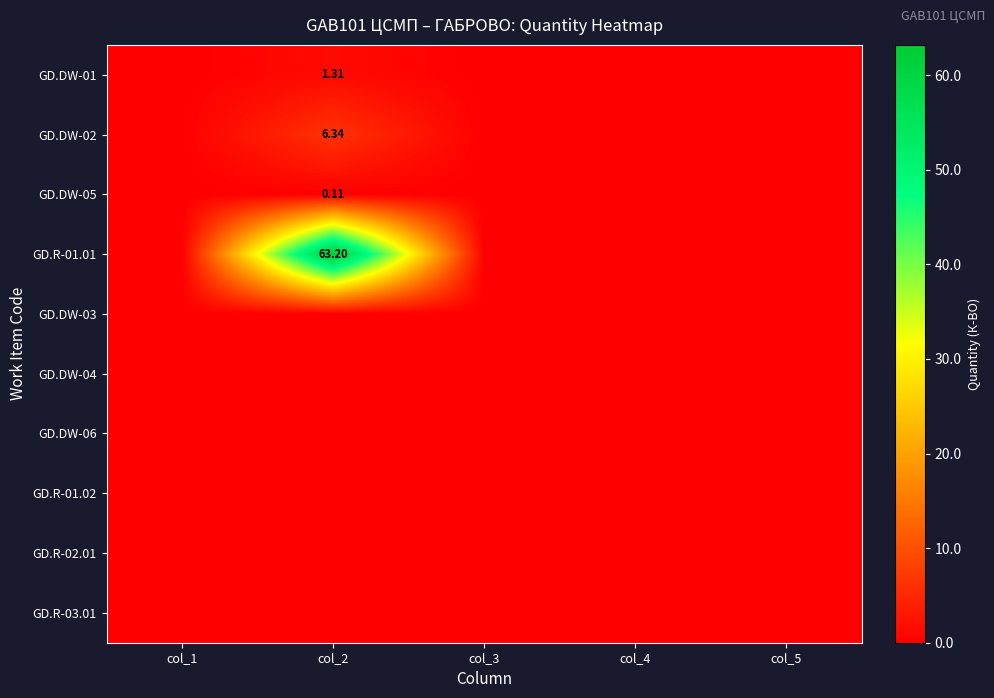

What is the spread (max minus min) of values at col_2?

63.2